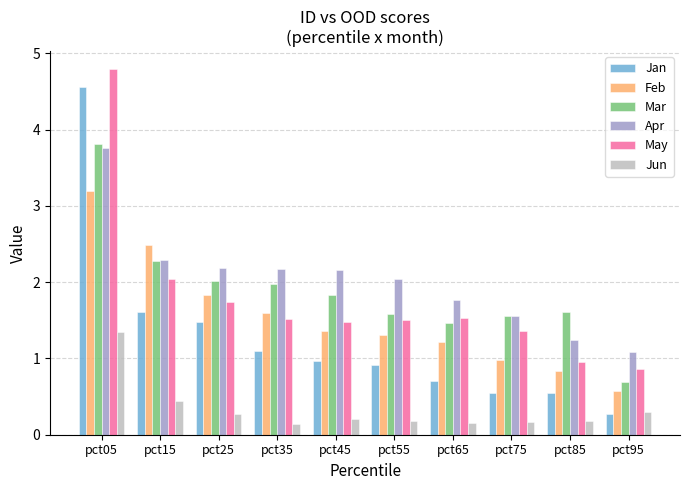

The Jun series shows 0.2 at pct85. True or false?

True